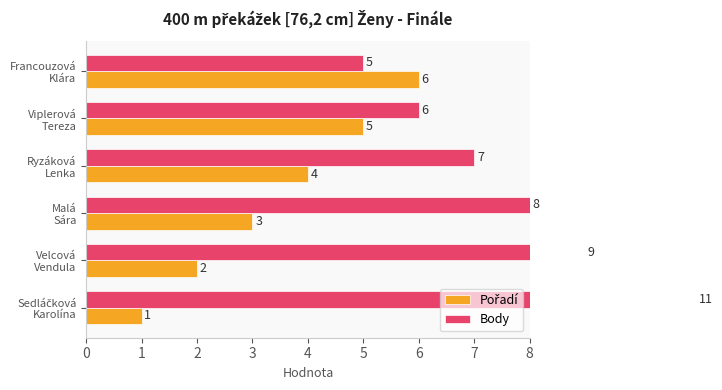

True or false: Body has a value of 2 at Francouzová Klára.

False